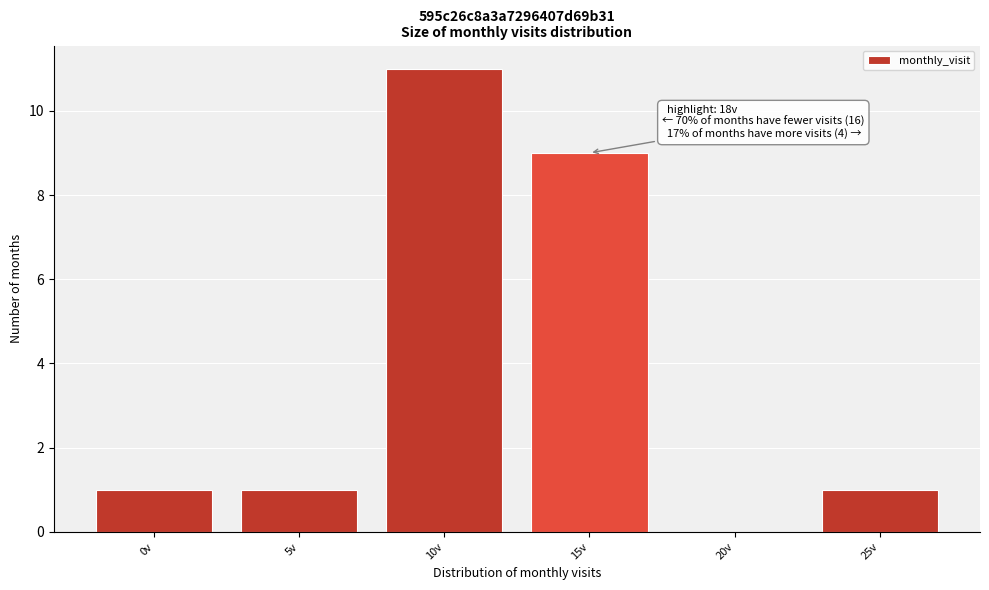

Reading left to right, extract all data points from this chart.

0v=1	5v=1	10v=11	15v=9	20v=0	25v=1